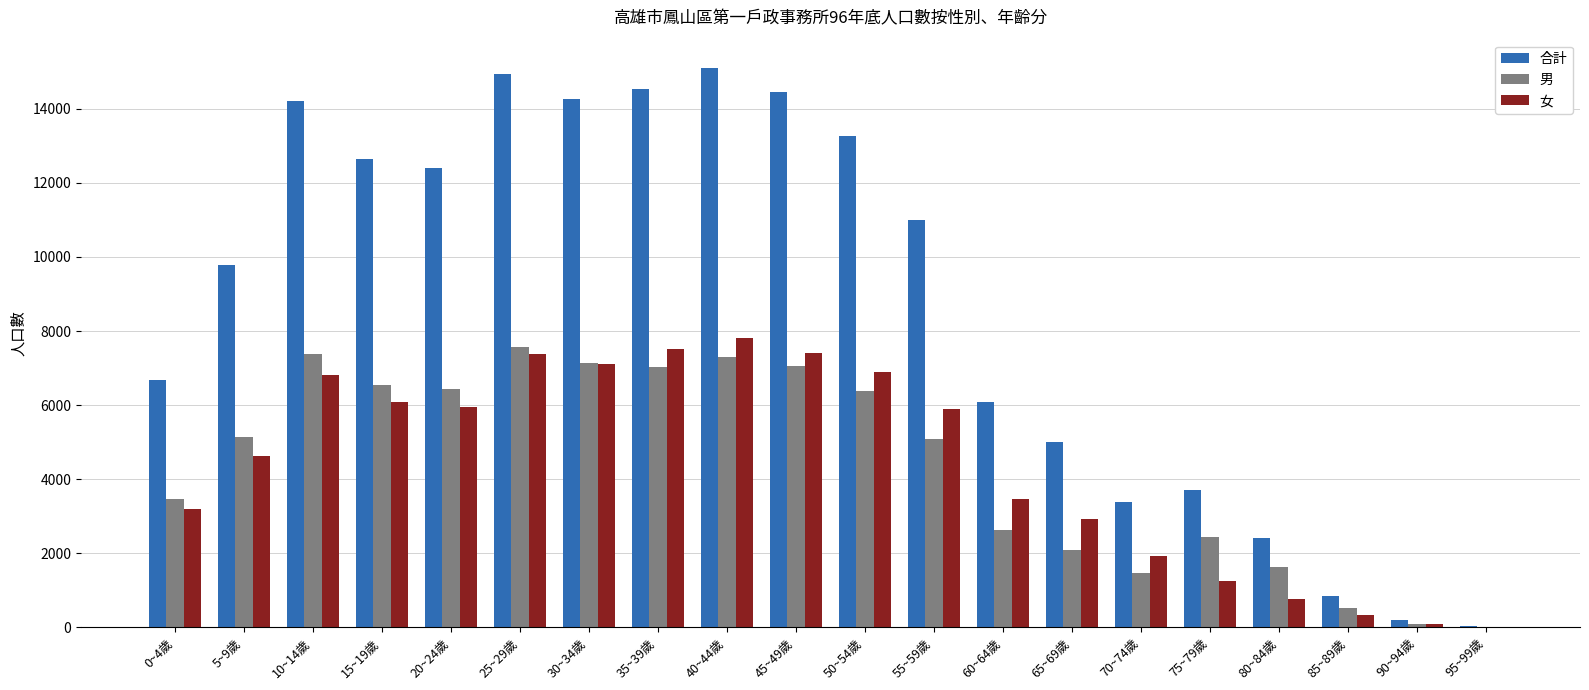

What is the total value across all series at 95~99歲?

66